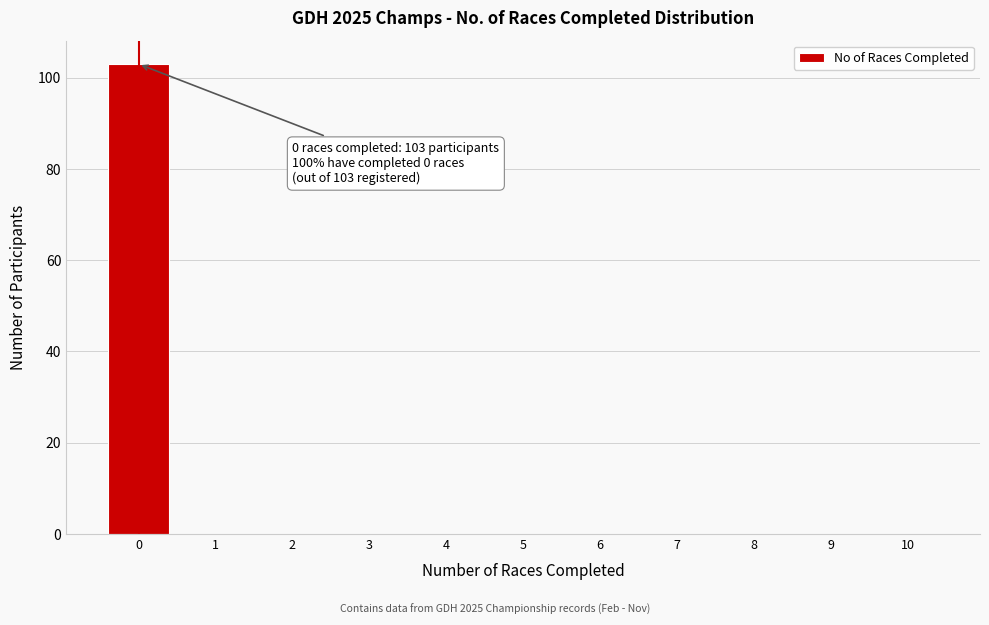

Reading left to right, transcribe all the data shown in this chart.

0=103	1=0	2=0	3=0	4=0	5=0	6=0	7=0	8=0	9=0	10=0